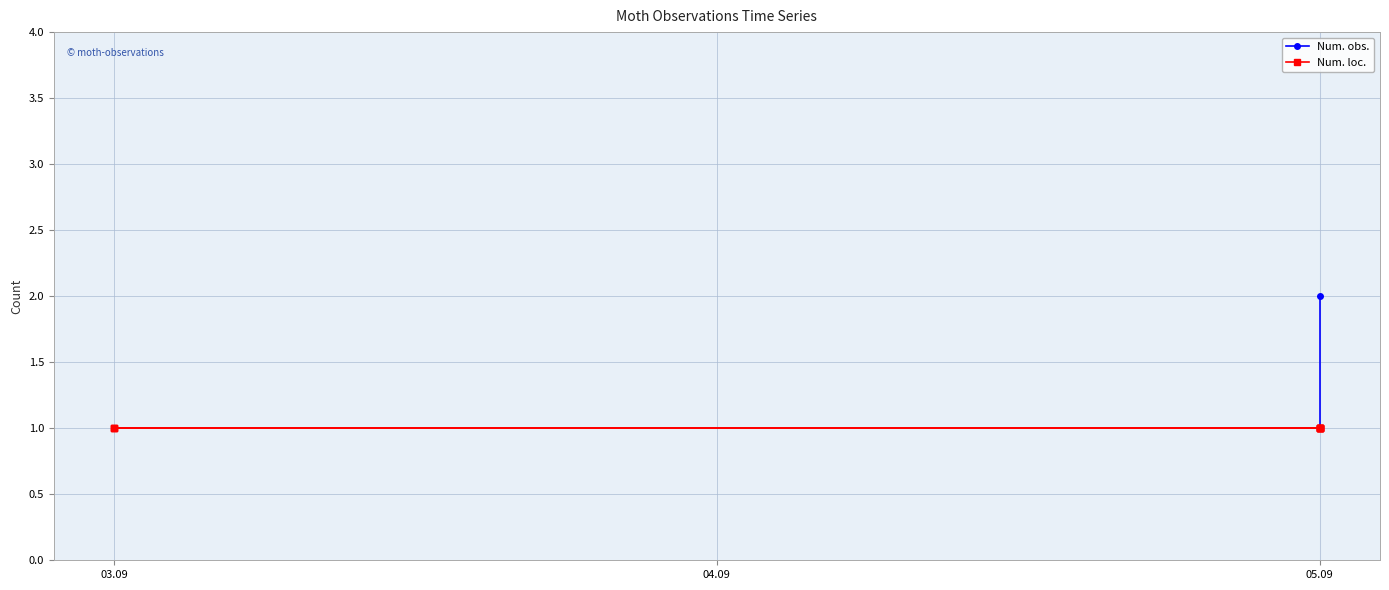

What is the approximate value of Num. obs. at 05.09?

1